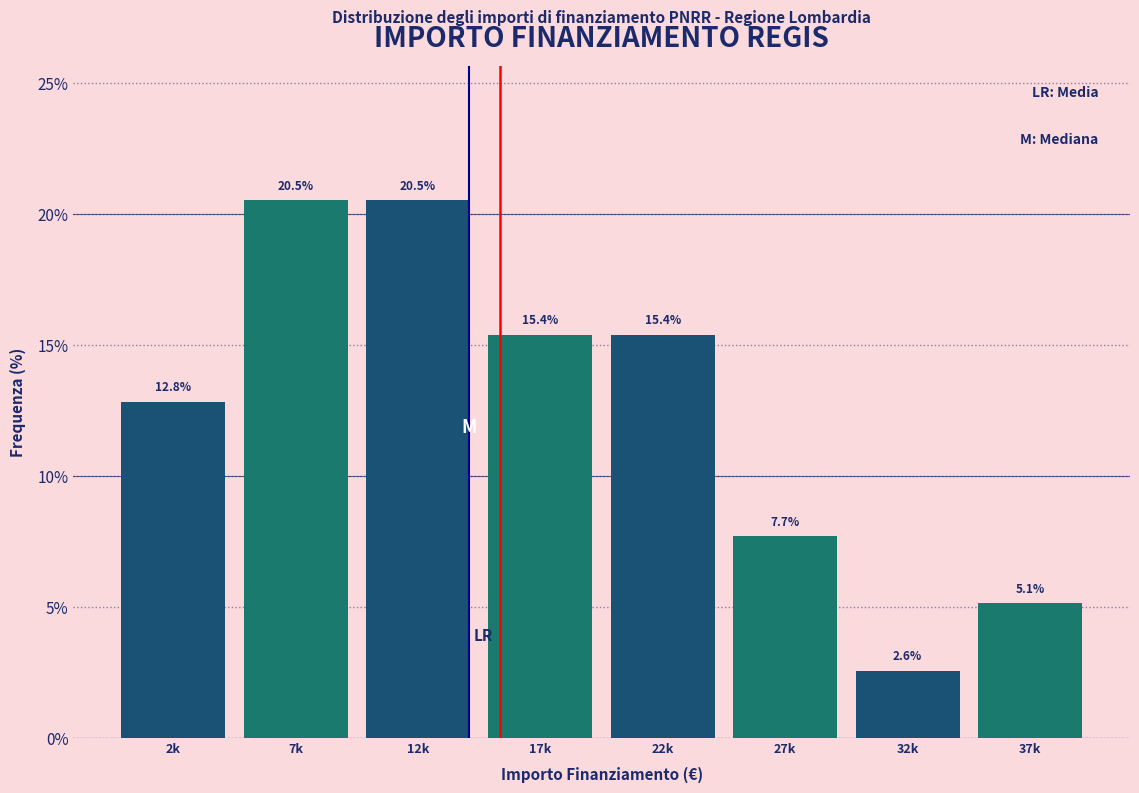

Reading left to right, what are all the values shown in this chart?

12.8	20.5	20.5	15.4	15.4	7.7	2.6	5.1